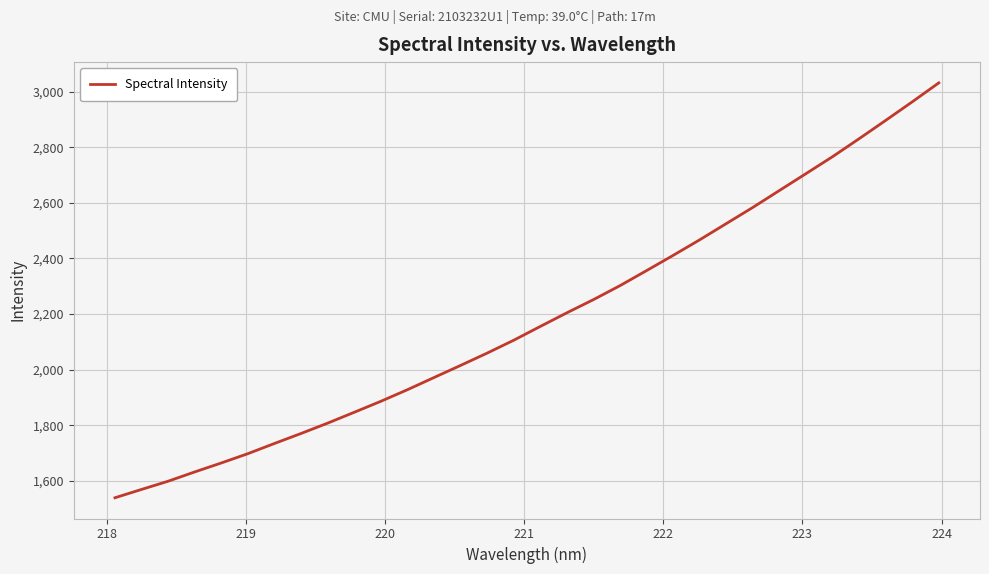

What is the greatest value displayed?

3032.1